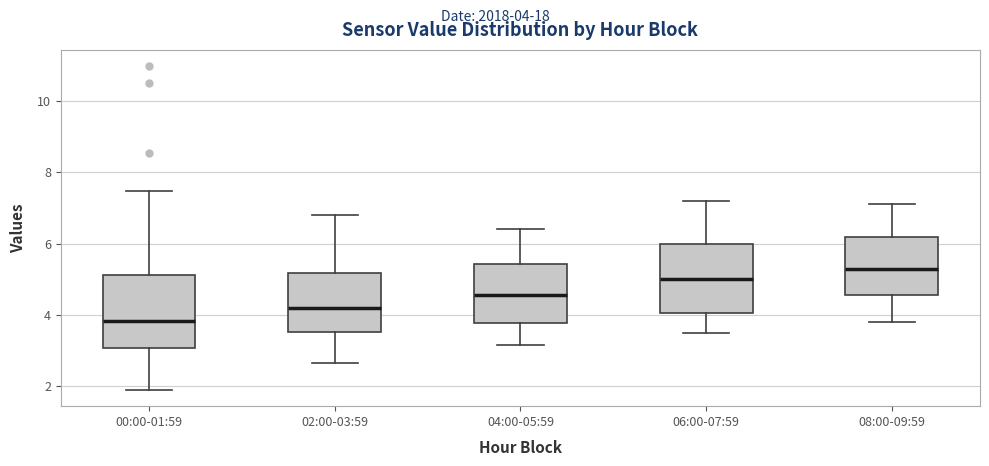

Reading left to right, transcribe this box plot: for each box, give where its median line is, the range the box spans, and where its two whiskers end, as read against the y-axis. The values are not printed on the chart, so give them approximately, as read against the axis.

00:00-01:59: median 3.8, box 3.0 to 5.2, whiskers 2.0 to 7.4
02:00-03:59: median 4.2, box 3.6 to 5.2, whiskers 2.6 to 6.8
04:00-05:59: median 4.6, box 3.8 to 5.4, whiskers 3.2 to 6.4
06:00-07:59: median 5.0, box 4.0 to 6.0, whiskers 3.6 to 7.2
08:00-09:59: median 5.4, box 4.6 to 6.2, whiskers 3.8 to 7.2